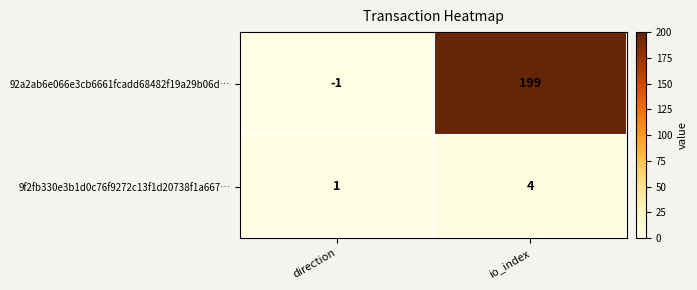

What is the sum of the 9f2fb330e3b1d0c76f9272c13f1d20738f1a667… values at io_index and direction?

5